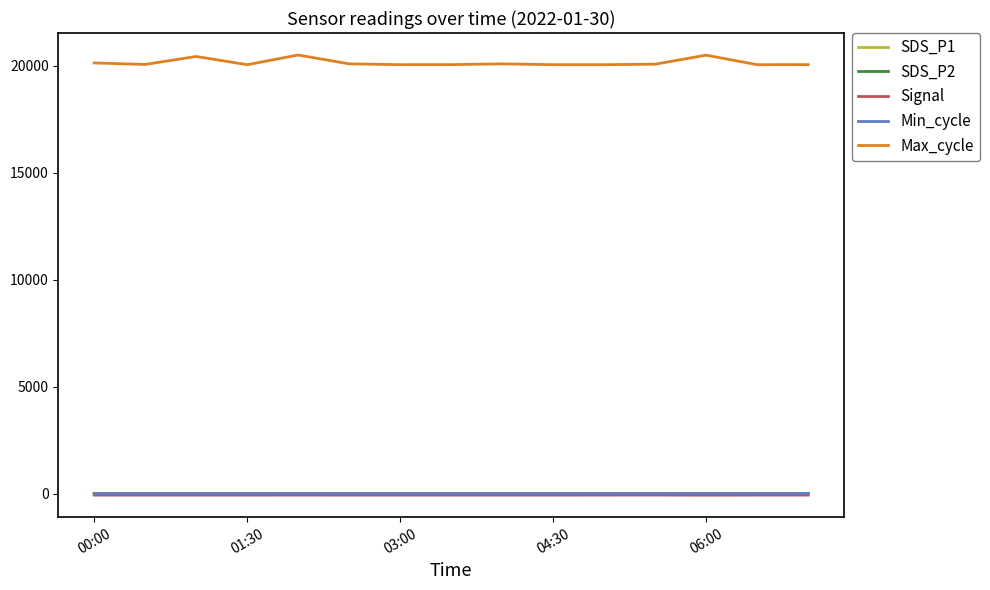

Which series has the largest total across all categories?

Max_cycle